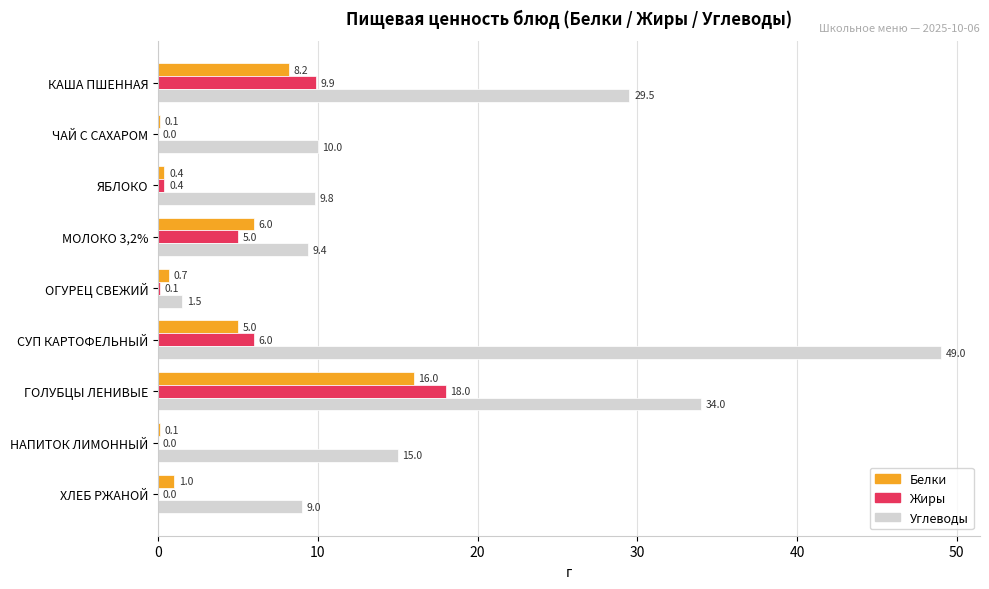

Is it true that Углеводы equals 14.8 at ЧАЙ С САХАРОМ?

False